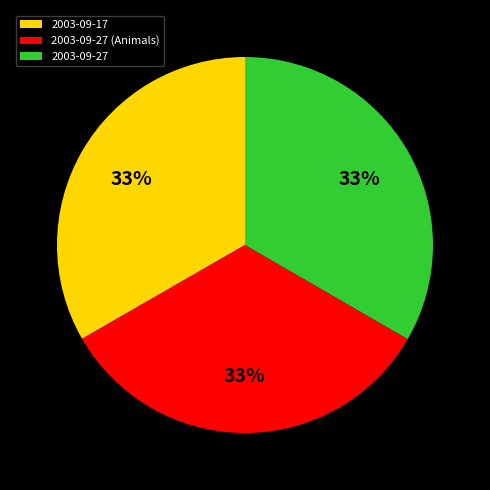

Does any single category account for the majority?

No